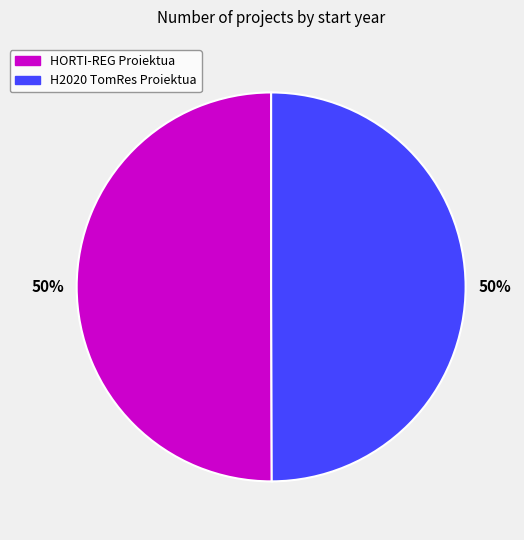

What percentage is the HORTI-REG Proiektua slice, to the nearest percent?

50%